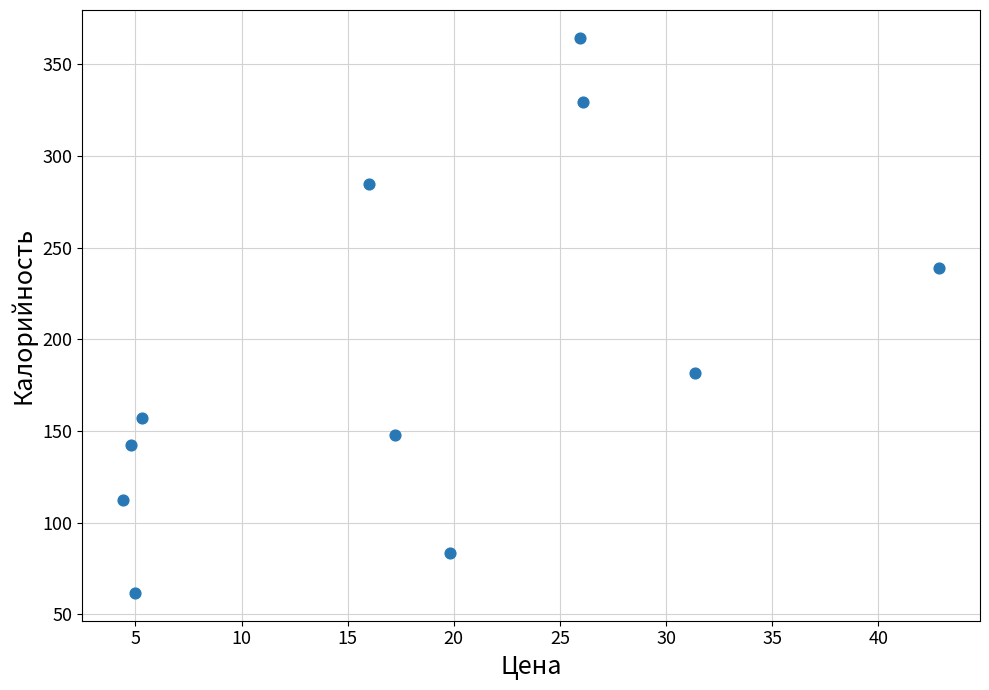

What is the range of Y values (max minus min)?

303.0